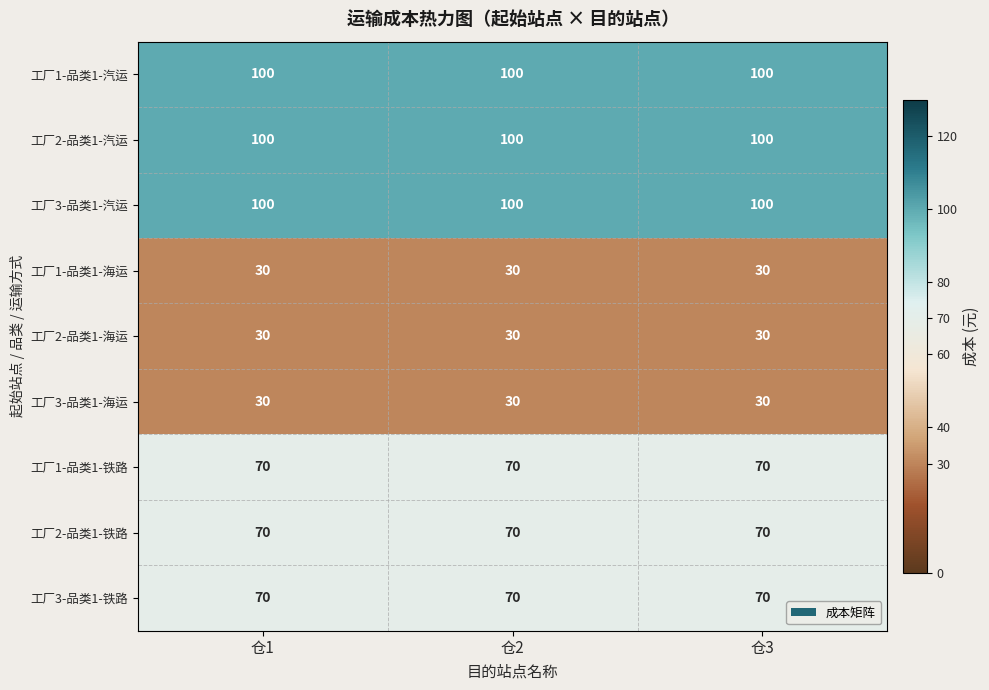

At how many categories does at least one series exceed 30?

3